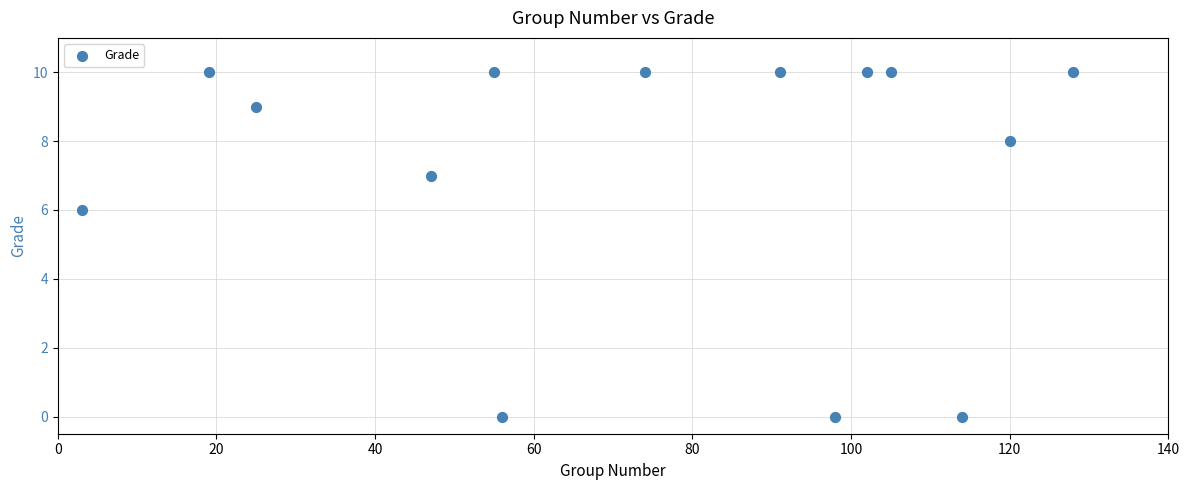

What Y value in the scatter plot is closest to 5?

6